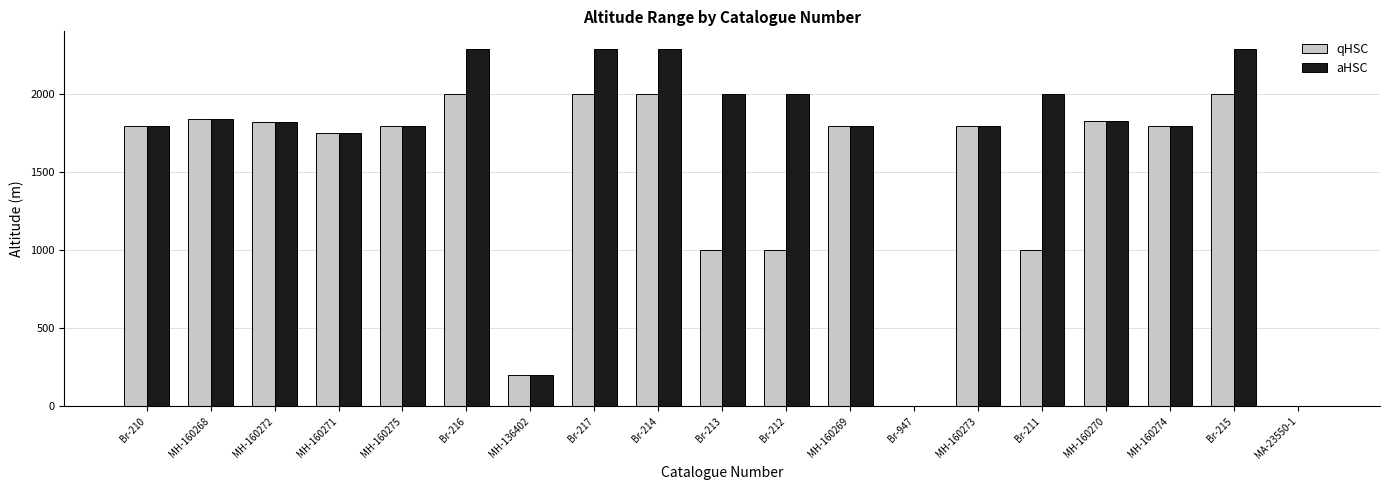

What is the greatest value displayed?

2290